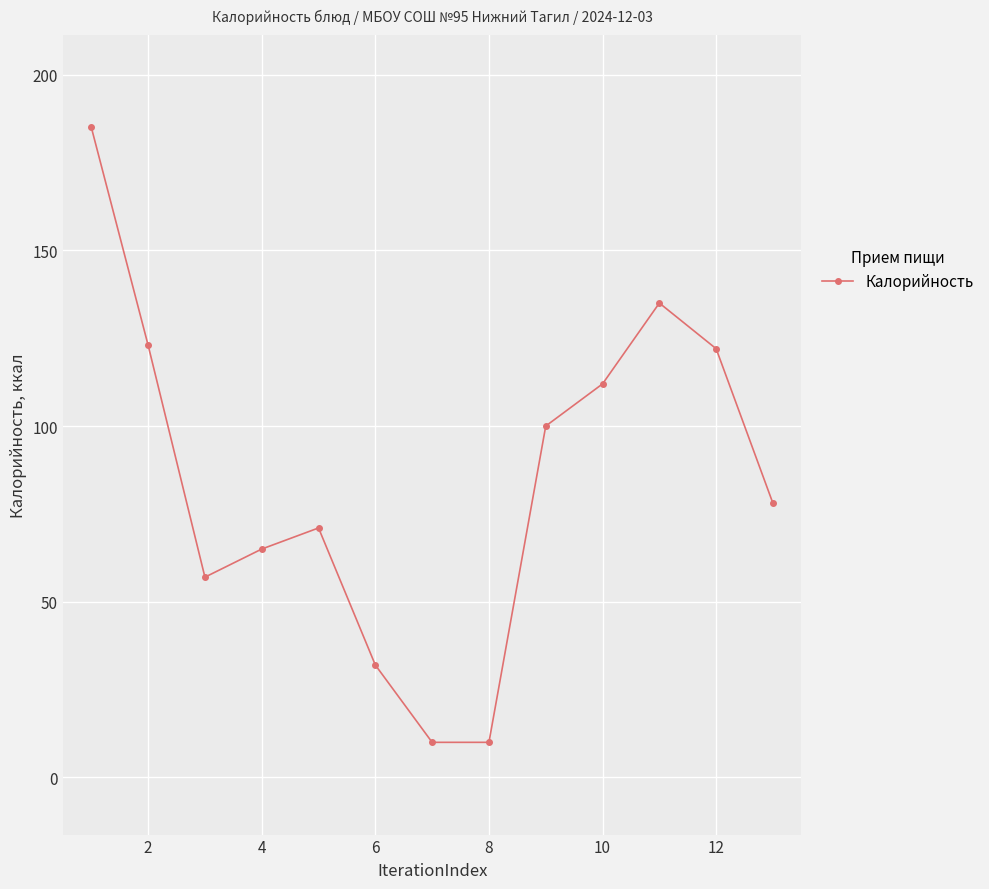

True or false: the data has more than 1 interior local peaks.

True